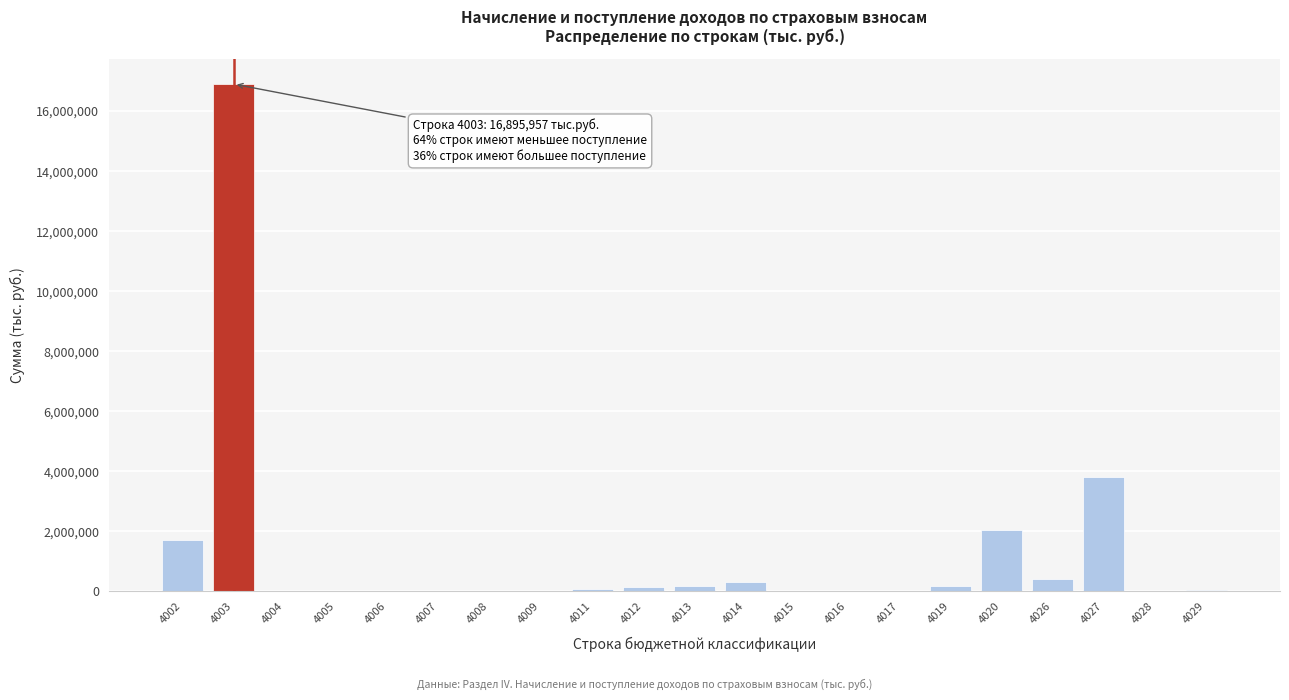

What is the maximum value shown in the chart?

16895957